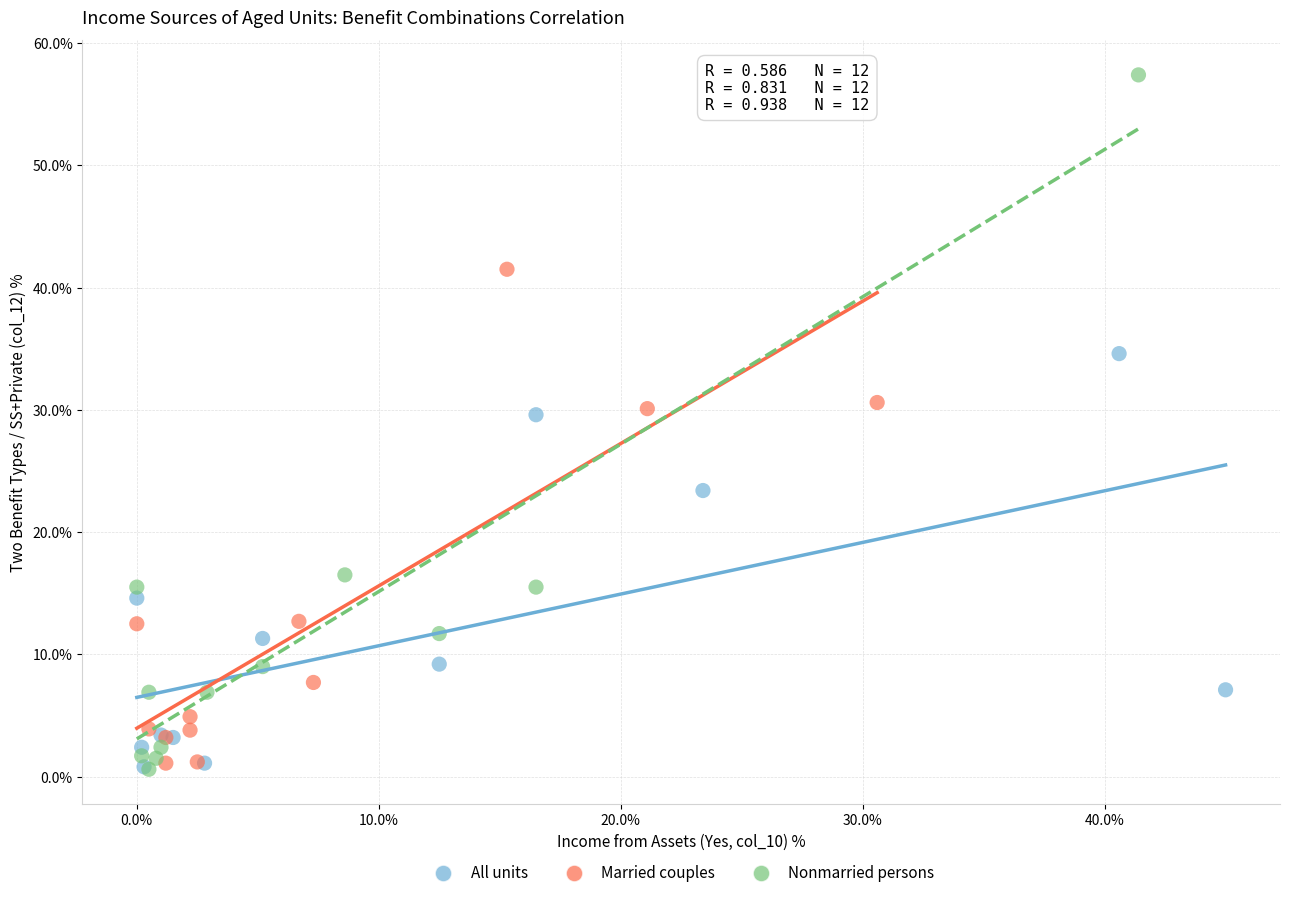

Which series has the widest spread of Y values?

Nonmarried persons